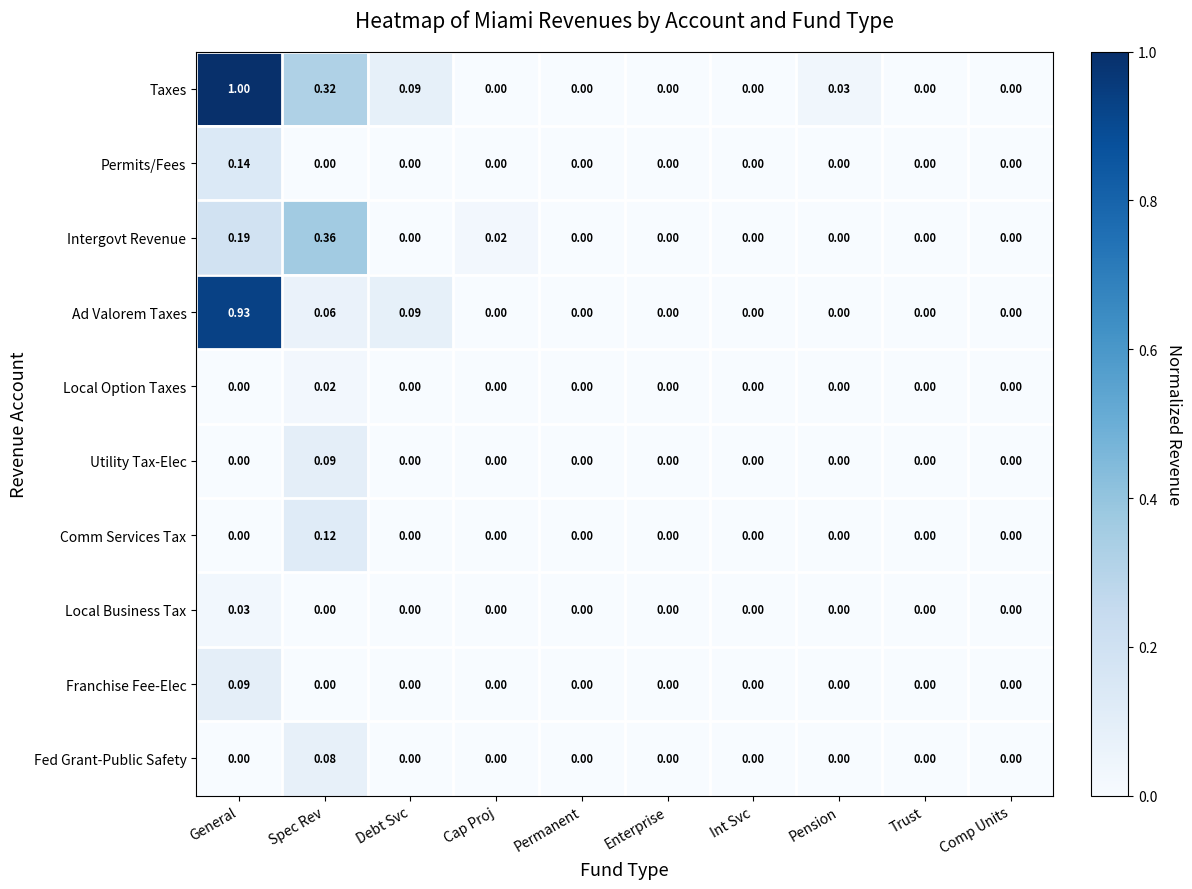

How many data points in Comm Services Tax are above 0?

1